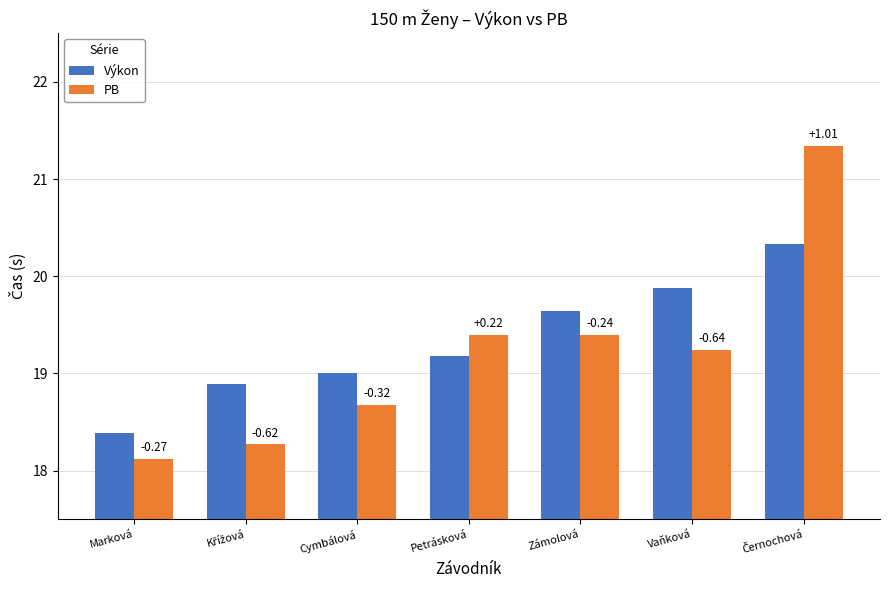

What is the smallest value displayed?

18.1